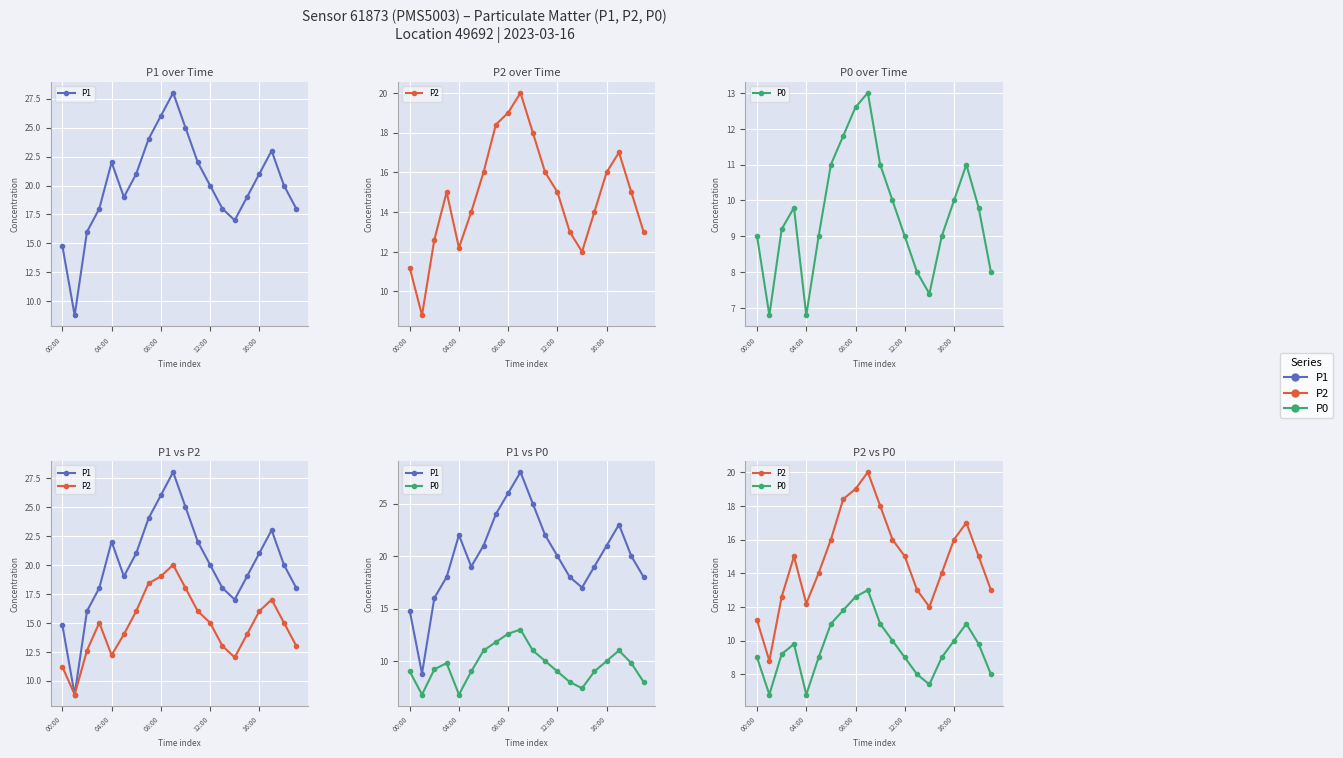

Which series has the largest range (max minus min)?

P1